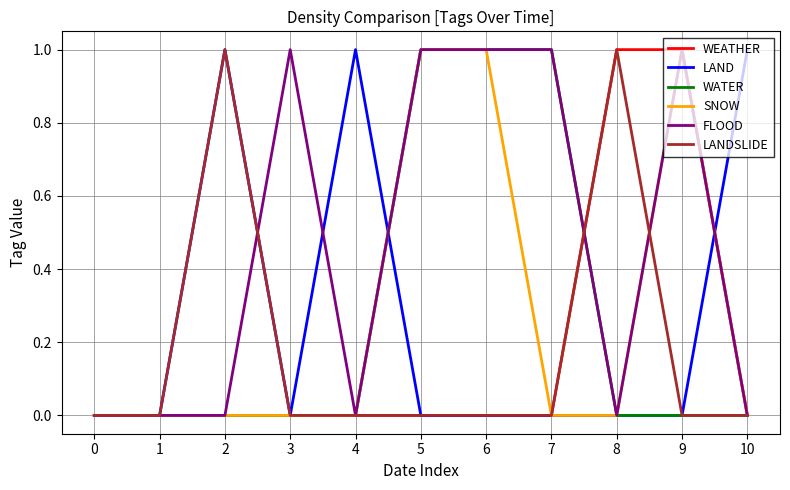

Count the LANDSLIDE values in the range 0 to 1.

11